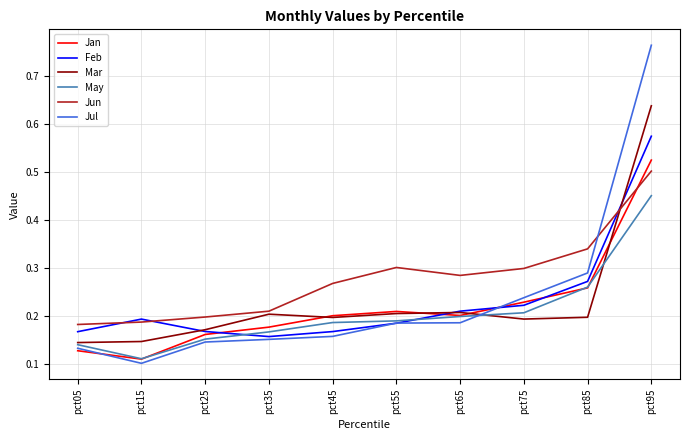

Which series has the largest range (max minus min)?

Jul